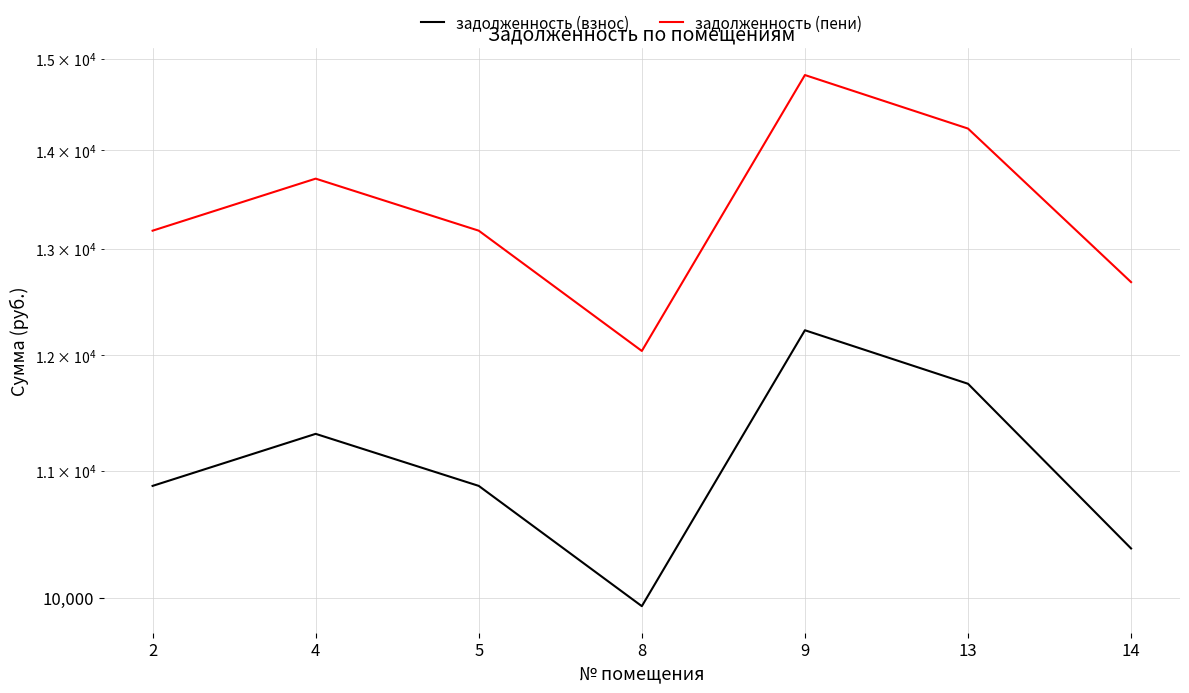

Which series changed the most between 9 and 13?

задолженность (пени)